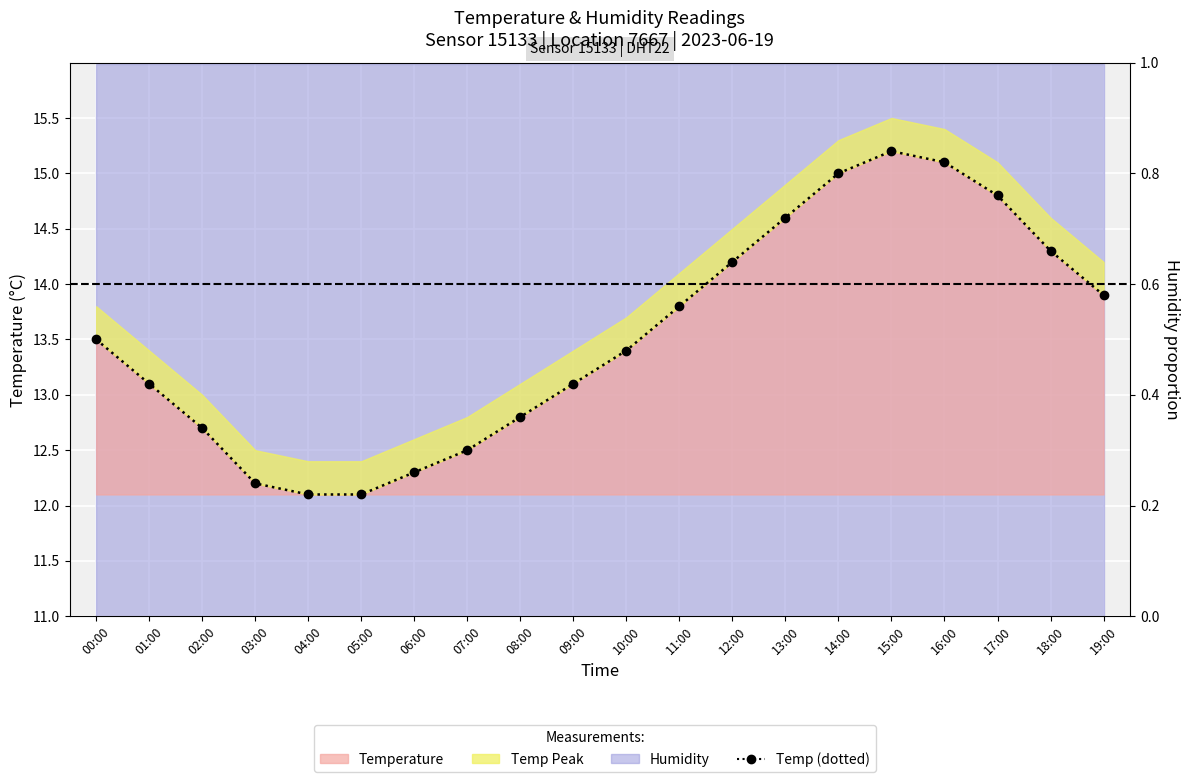

What is the maximum value shown in the chart?

15.2